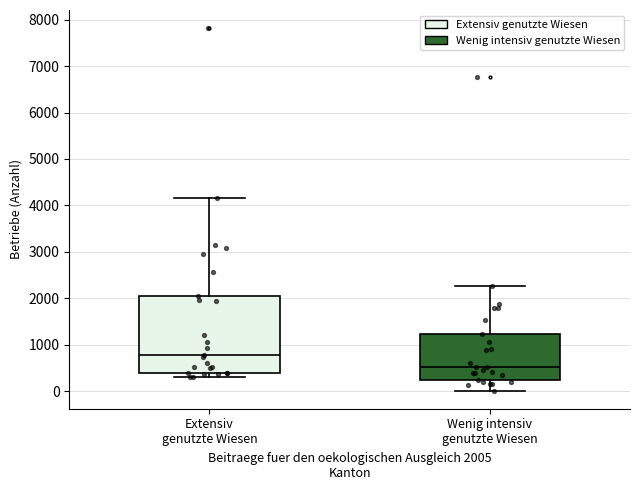

Which box has the lowest median line?

Wenig intensiv genutzte Wiesen